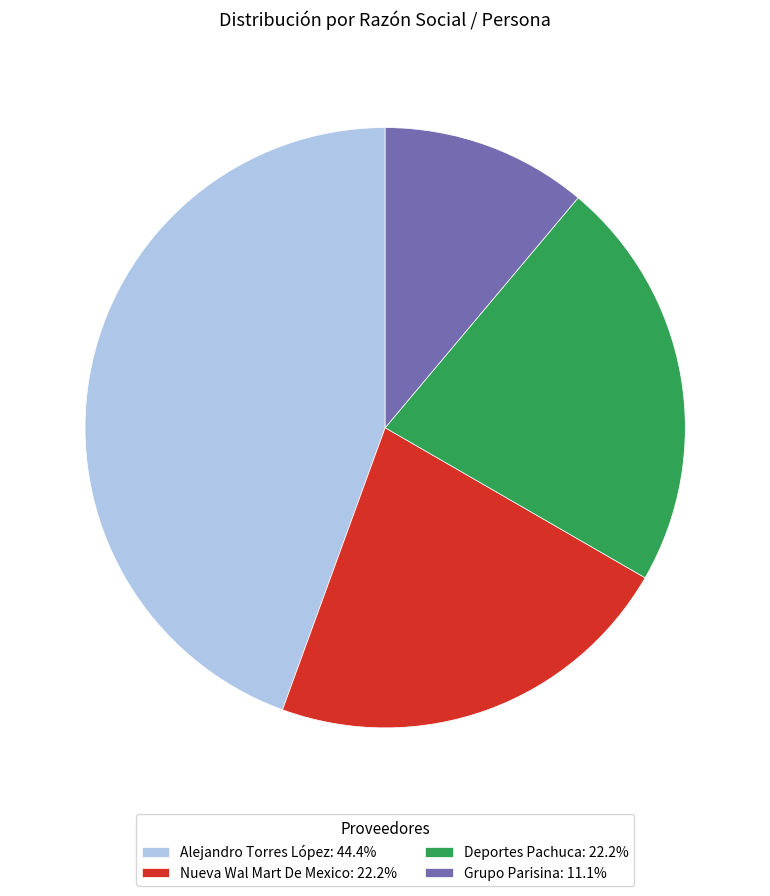

What is the ratio of the value at Deportes Pachuca: 22.2% to the value at Alejandro Torres López: 44.4%?

0.5